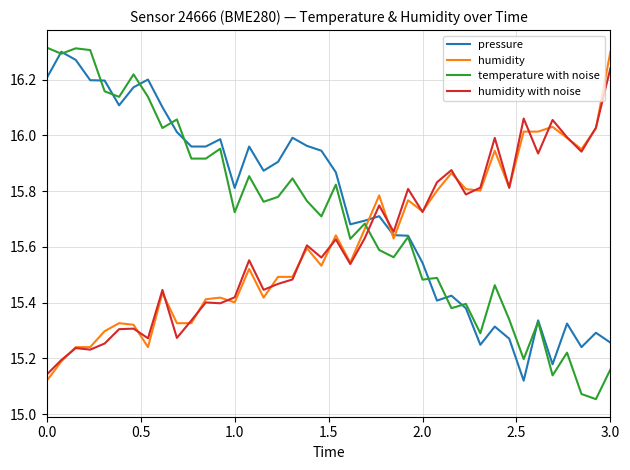

Which series ends up on top after the final intersection of humidity with noise and temperature with noise?

humidity with noise